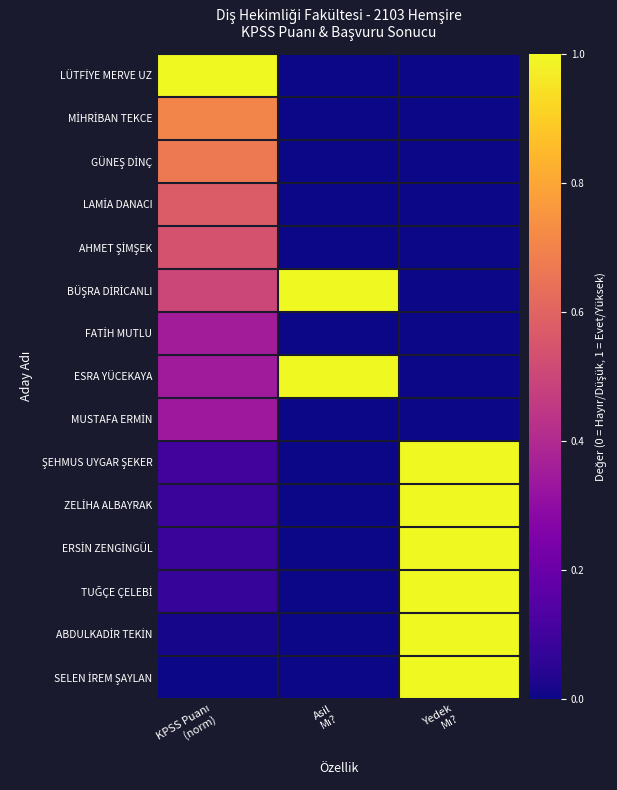

At how many categories does at least one series exceed 0?

3